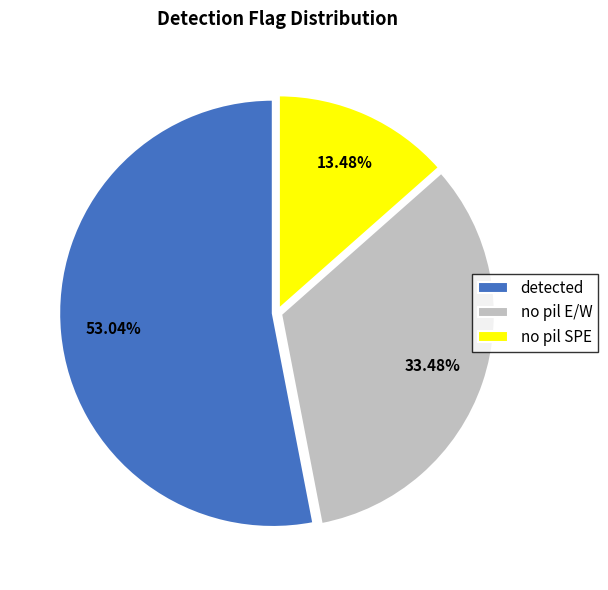

Do no pil E/W and no pil SPE together represent more than half of the pie?

No